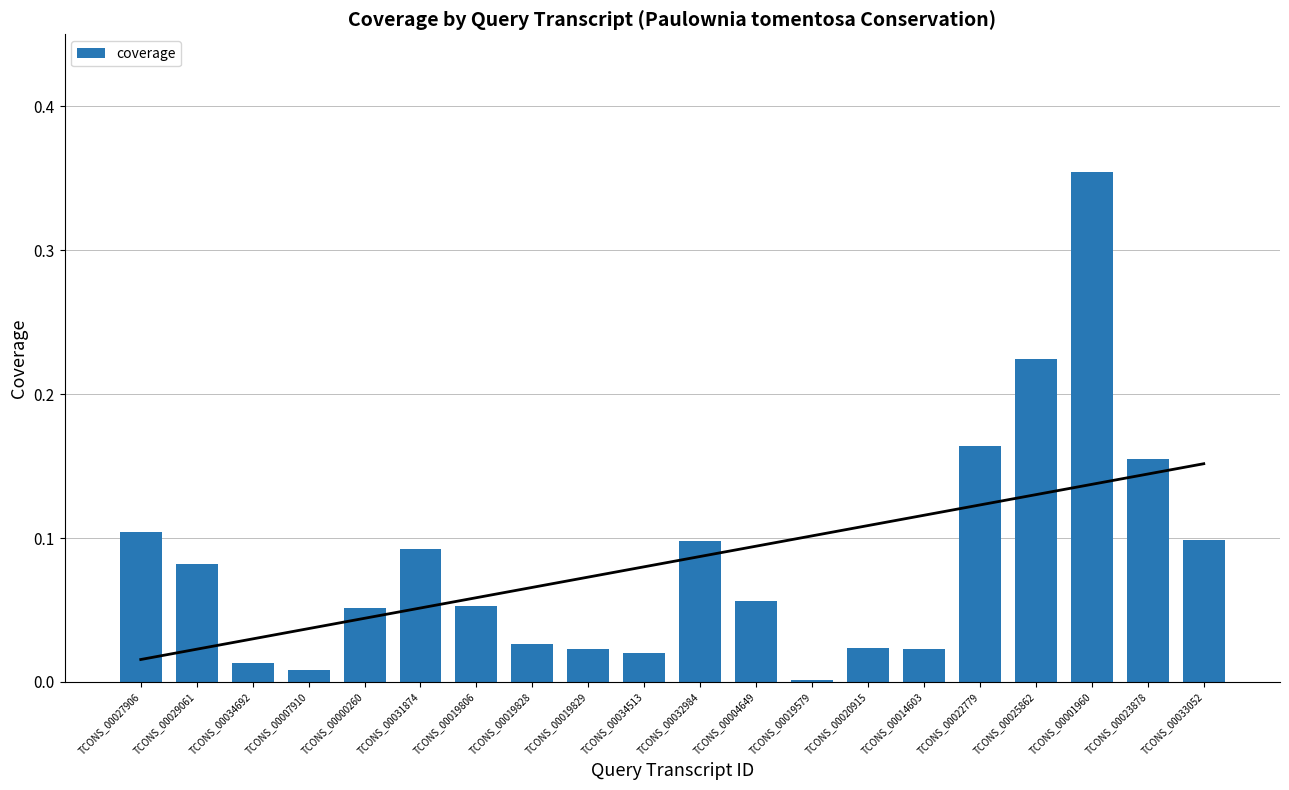

Reading left to right, what are all the values shown in this chart?

0.1	0.1	0.0	0.0	0.1	0.1	0.1	0.0	0.0	0.0	0.1	0.1	0.0	0.0	0.0	0.2	0.2	0.4	0.2	0.1